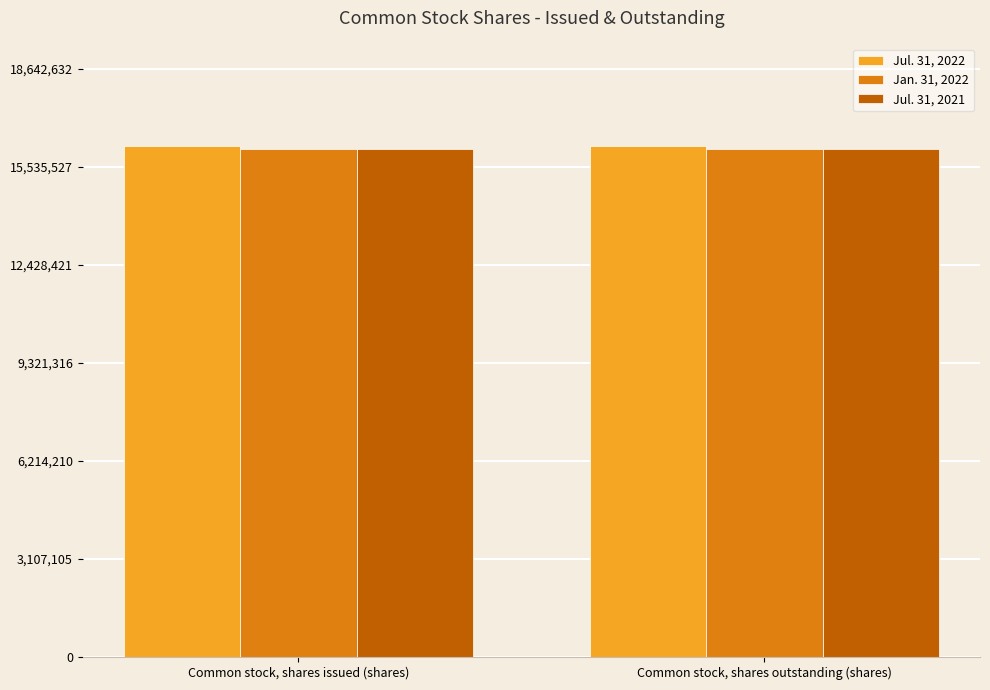

Does the chart contain any negative values?

No